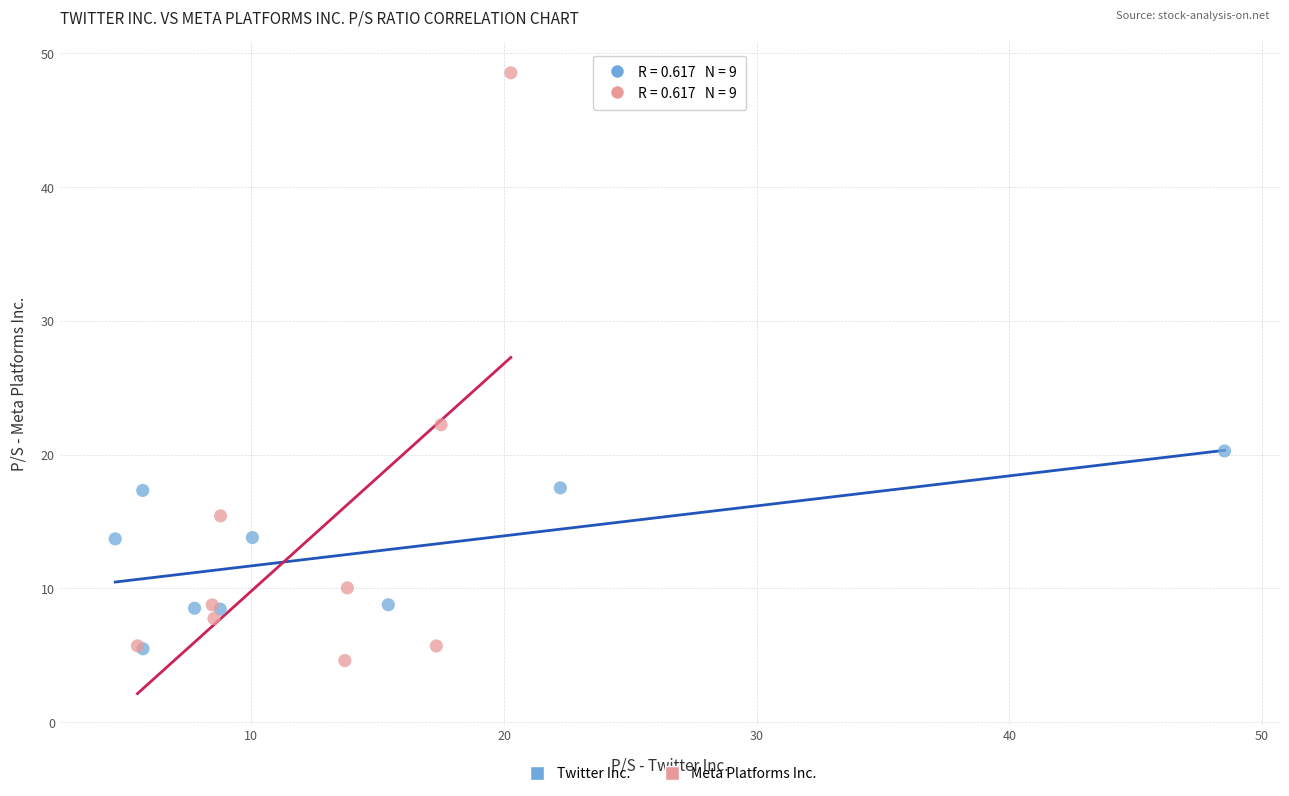

Which series reaches the maximum Y coordinate?

Meta Platforms Inc.